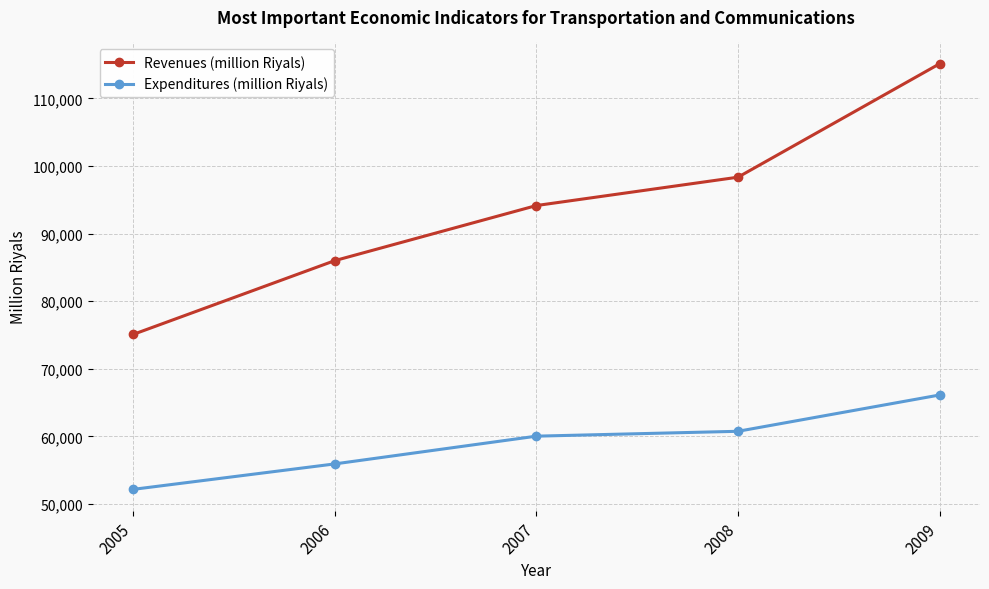

Is the value of Expenditures (million Riyals) at 2005 greater than the value of Revenues (million Riyals) at 2006?

No